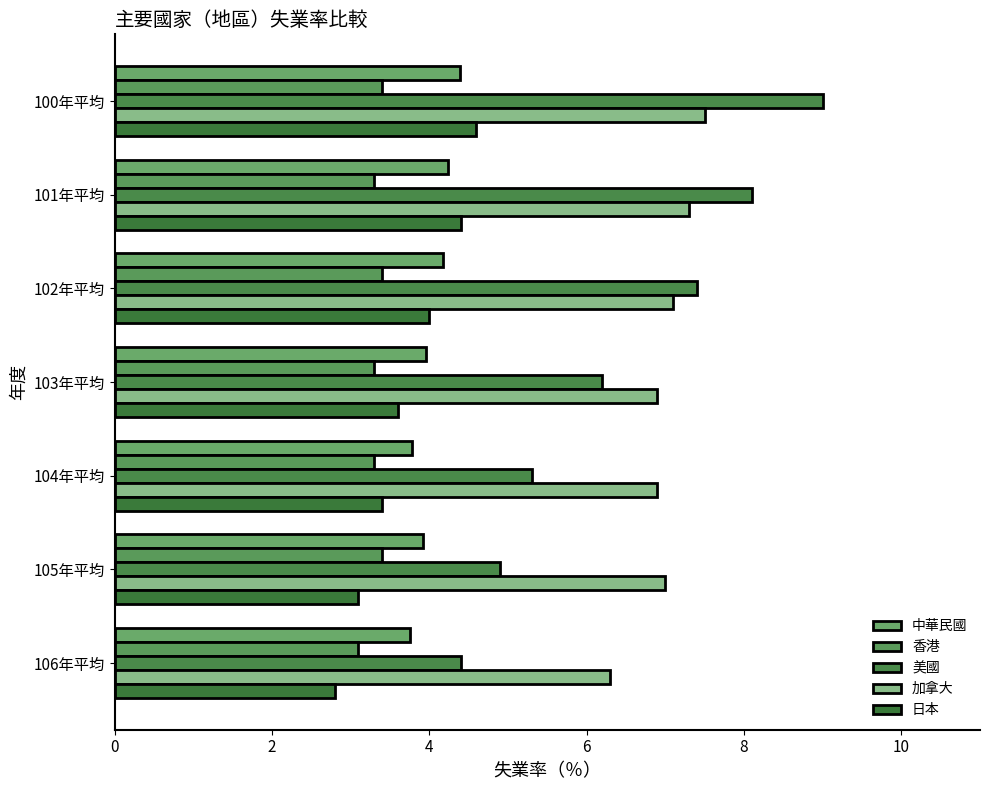

Which category has the lowest value across all series?

106年平均